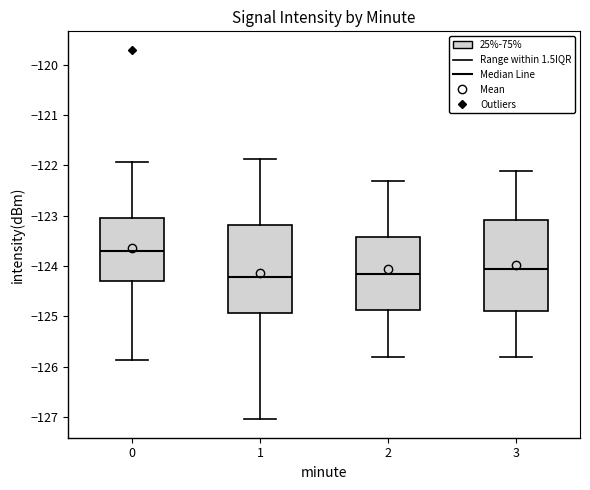

Reading left to right, transcribe this box plot: for each box, give where its median line is, the range the box spans, and where its two whiskers end, as read against the y-axis. The values are not printed on the chart, so give them approximately, as read against the axis.

0: median -123.7, box -124.3 to -123.0, whiskers -125.9 to -121.9
1: median -124.2, box -124.9 to -123.2, whiskers -127.0 to -121.9
2: median -124.1, box -124.9 to -123.4, whiskers -125.8 to -122.3
3: median -124.0, box -124.9 to -123.1, whiskers -125.8 to -122.1